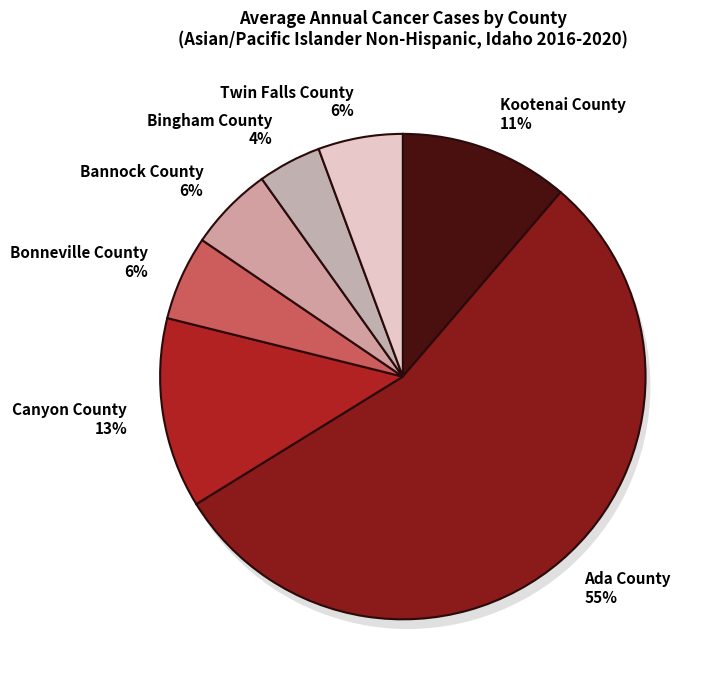

To the nearest percent, what portion does Twin Falls County represent?

6%